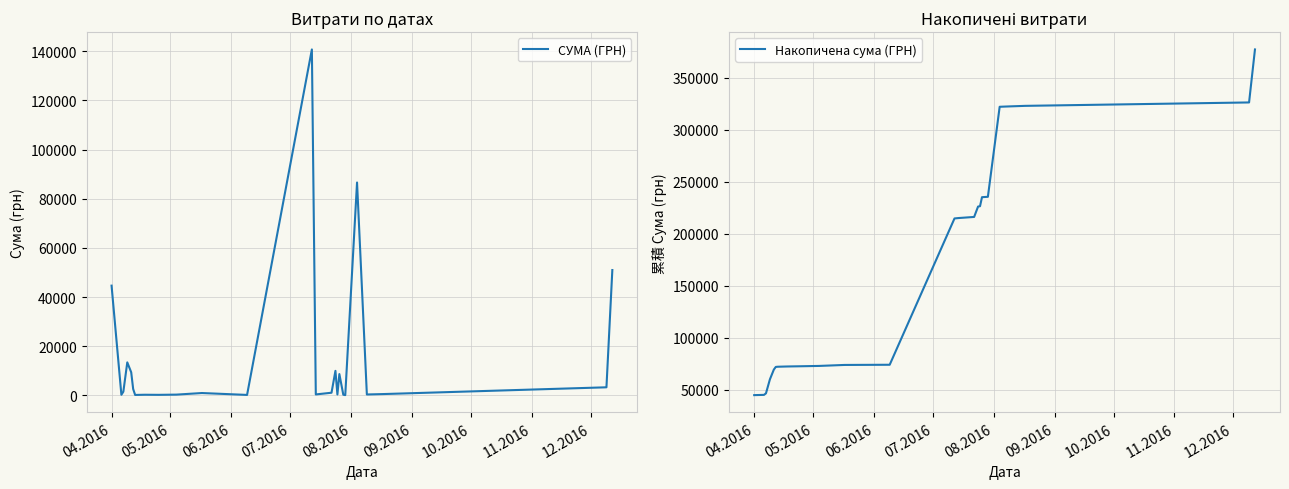

Rank the series by their average value, from lowest to highest.

СУМА (ГРН), Накопичена сума (ГРН)